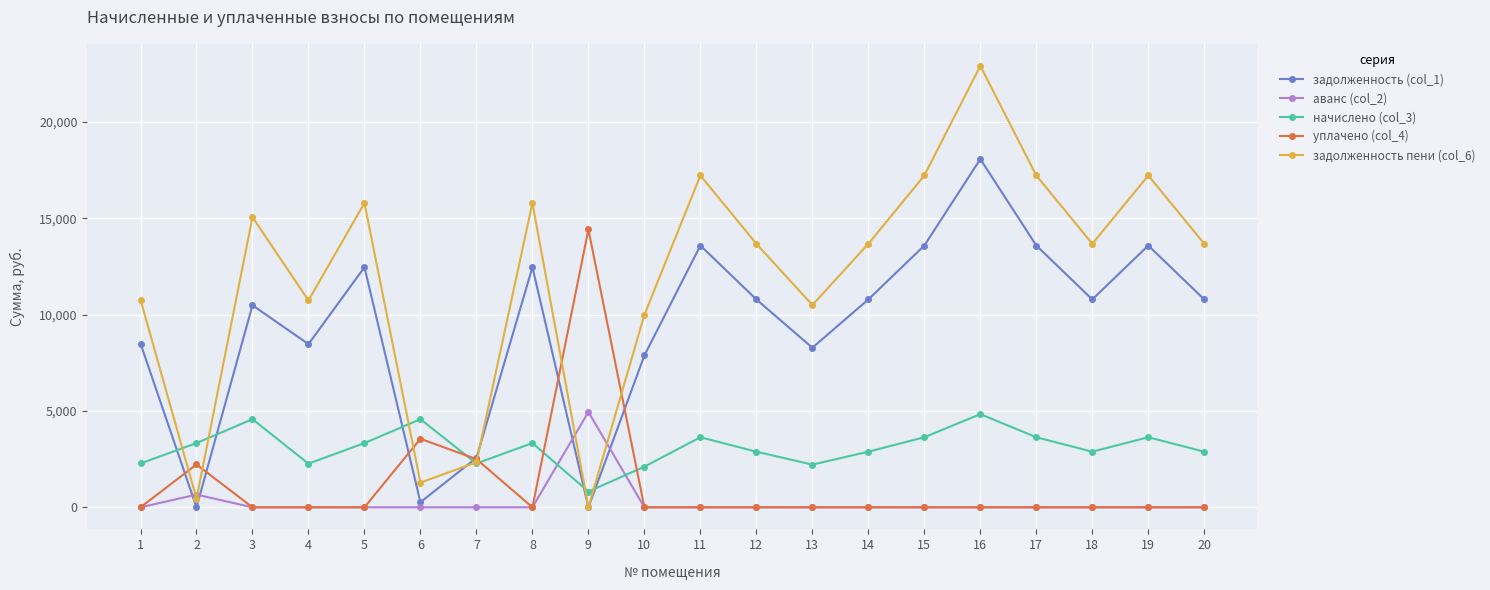

What is the difference between the highest and lowest values at 7?

2564.3